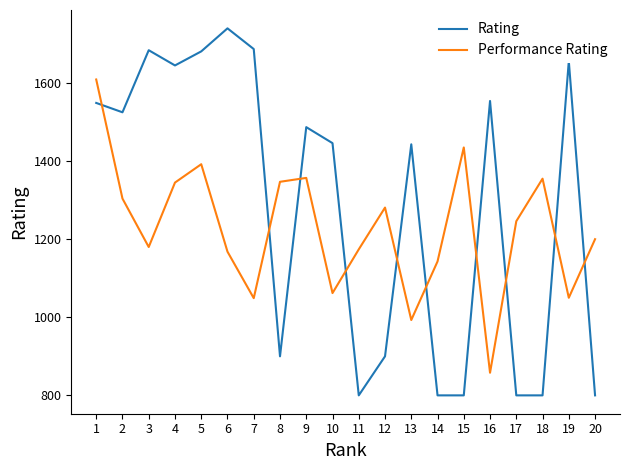

Which series has the largest total across all categories?

Rating